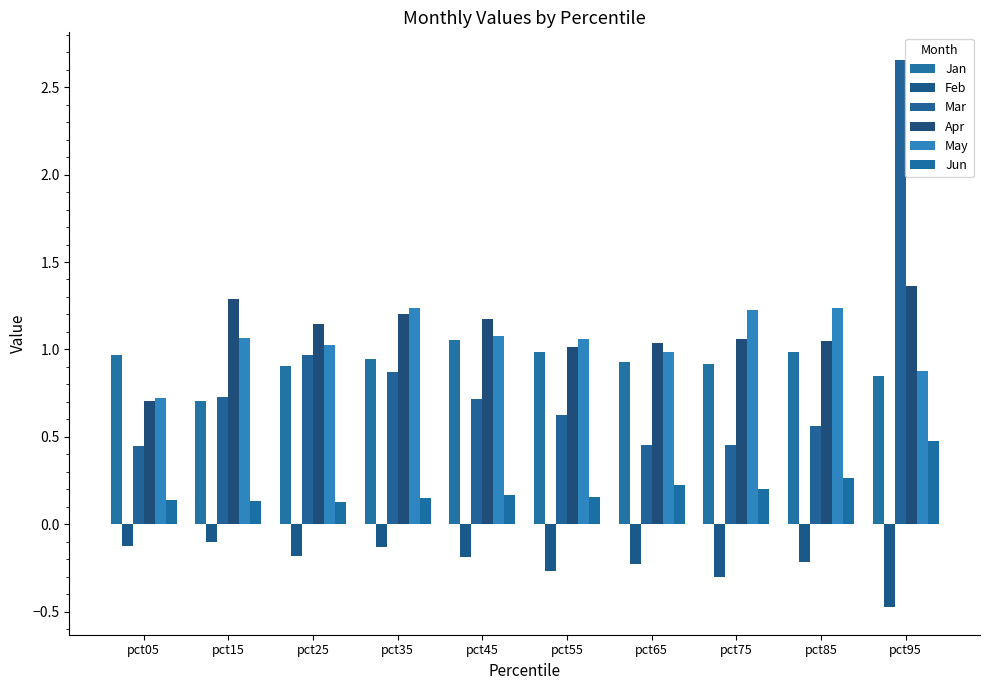

List the series in order of their peak value, lowest first.

Feb, Jun, Jan, May, Apr, Mar